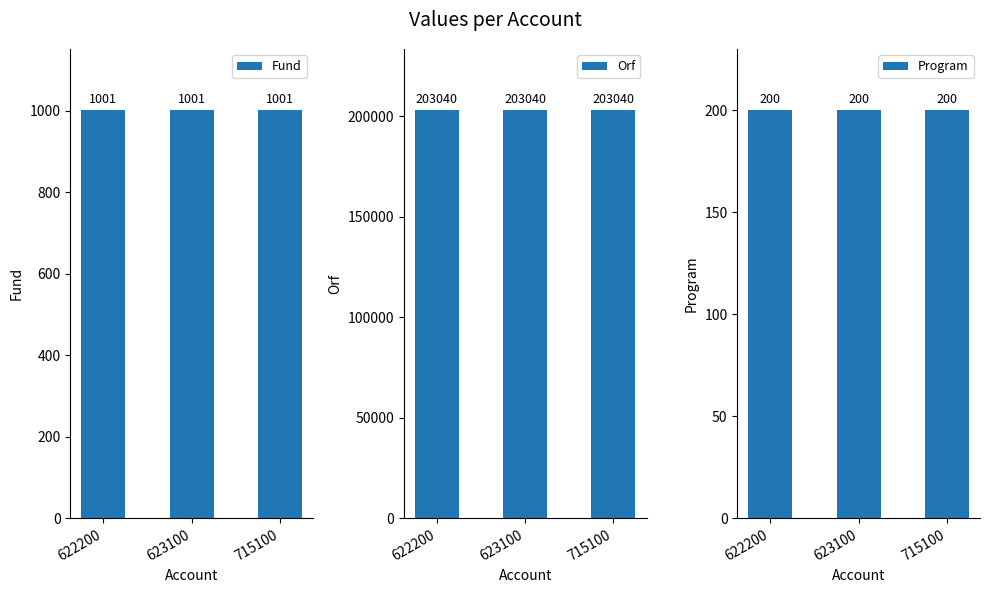

What is the value of the Orf bar at the 1st from the left?

203040